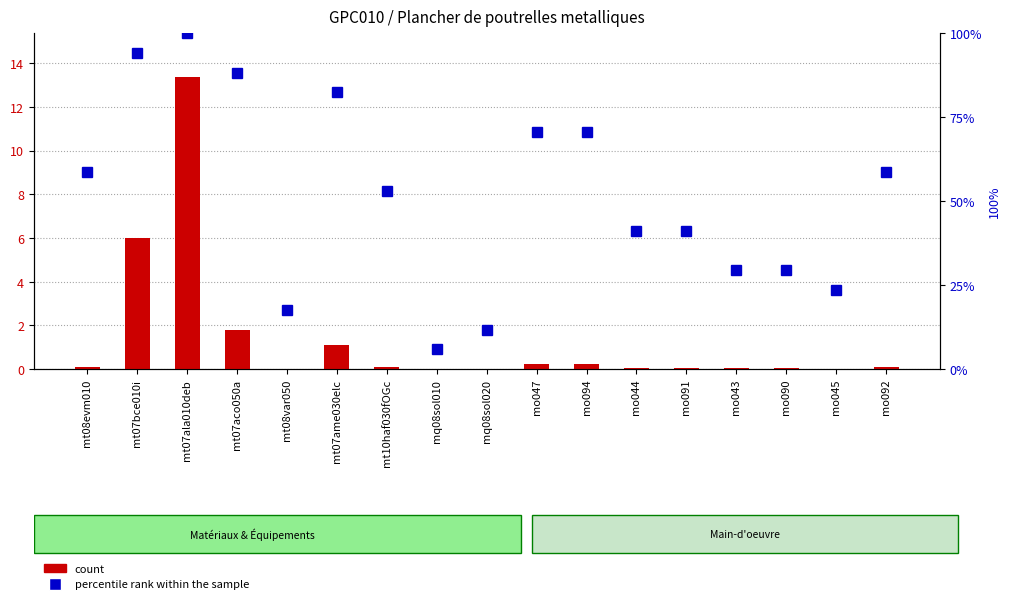

What is the sum of the count values at mo047 and mt07aco050a?

2.0